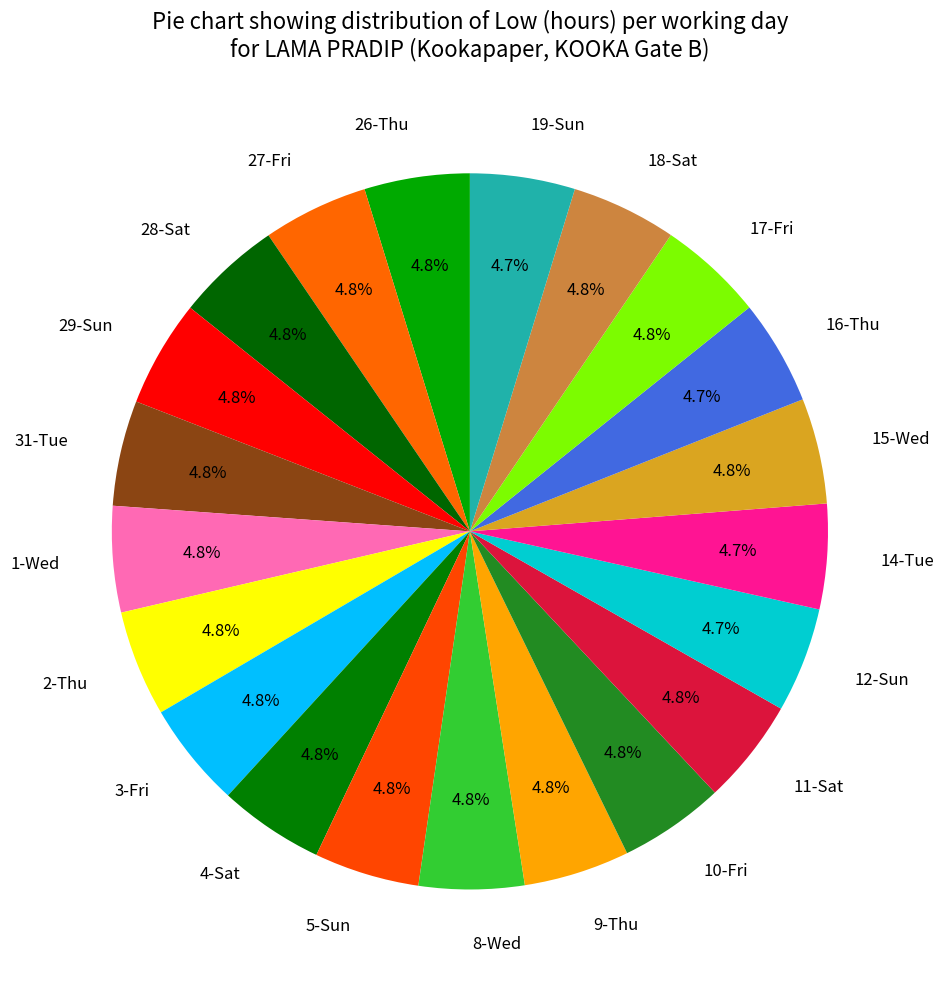

Does 9-Thu account for over 50% of the chart?

No